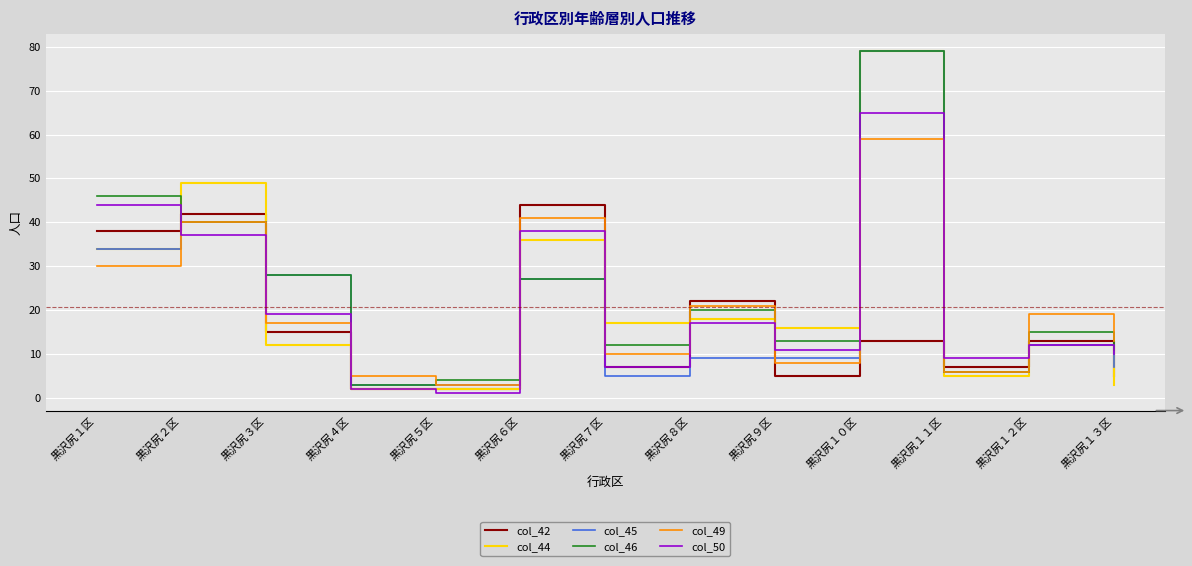

What is the difference between the maximum and minimum values in the col_42 series?

42